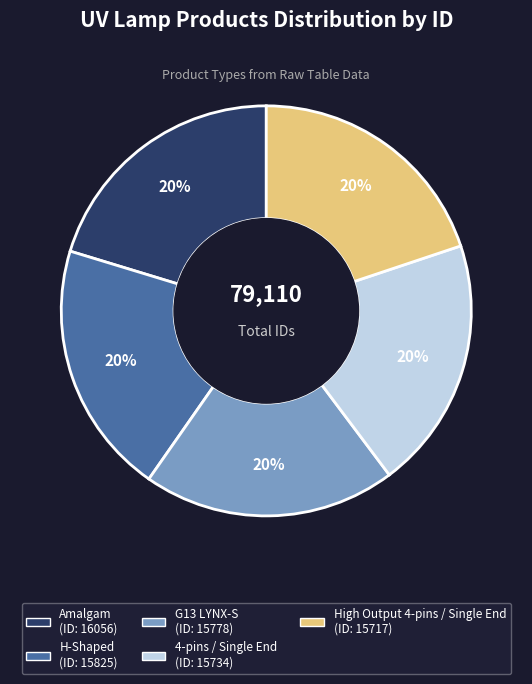

Is the sum of G13 LYNX-S and High Output 4-pins / Single End greater than half?

No